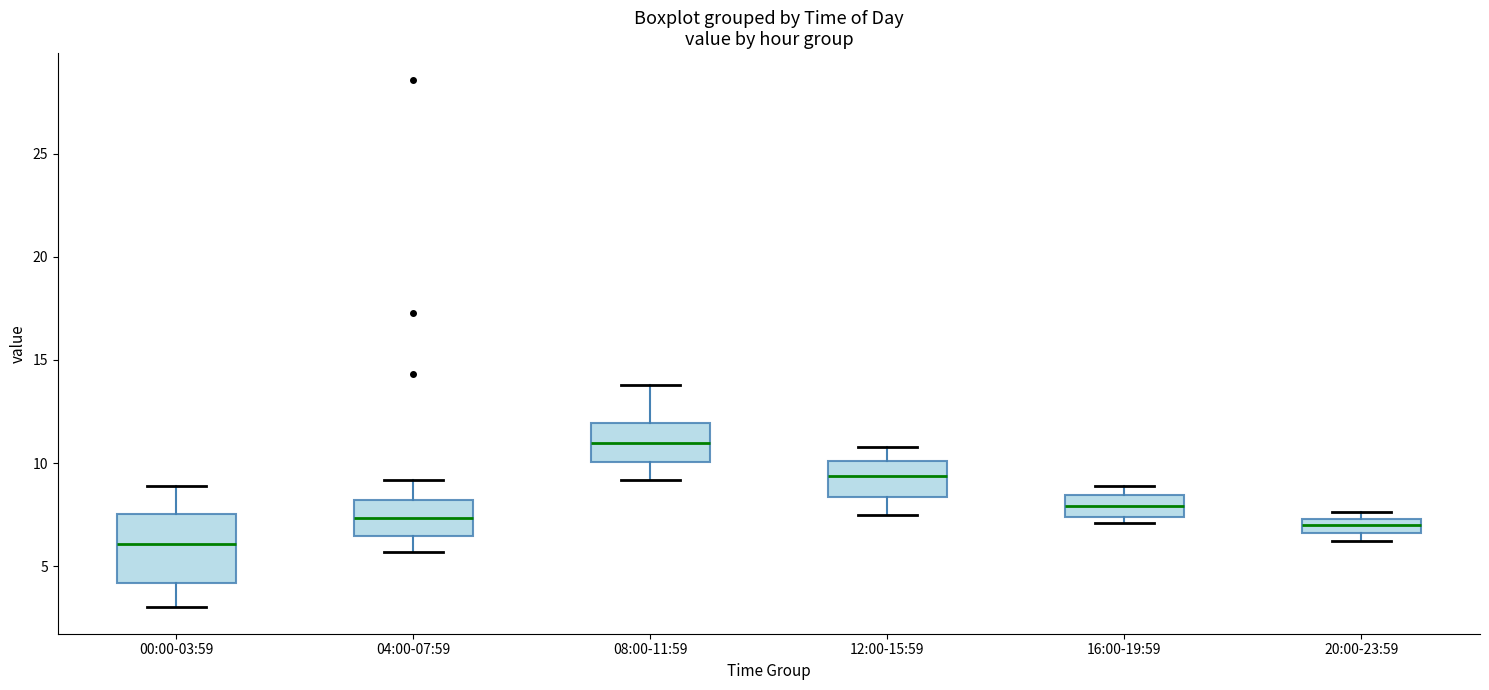

Which box is the tallest, from its lower edge to its upper edge?

00:00-03:59